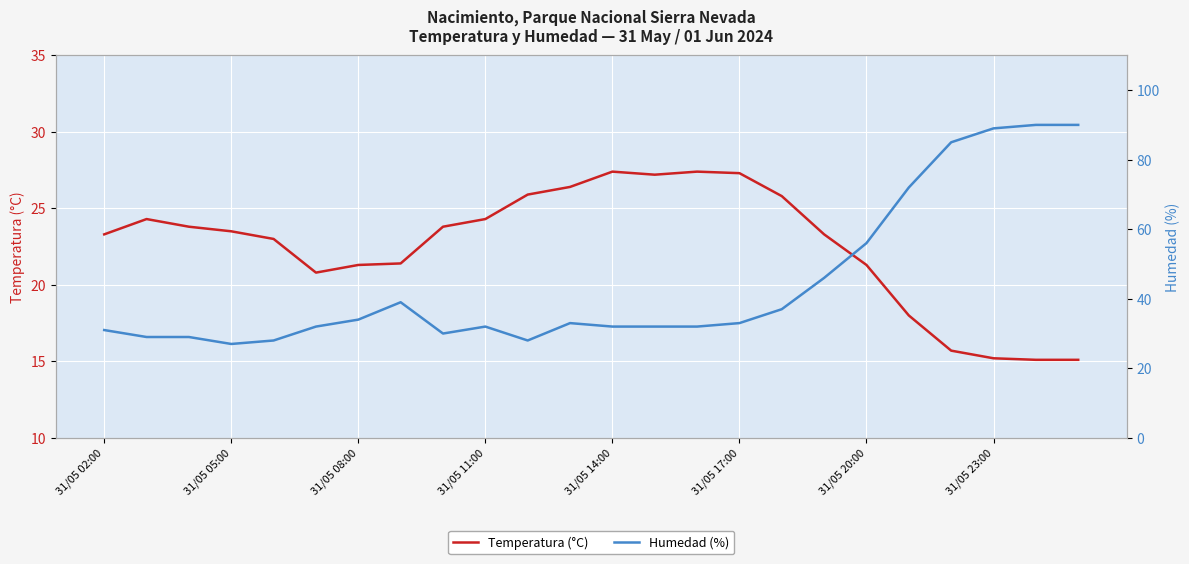

What is the highest value of the Temperatura (°C) series?

27.4